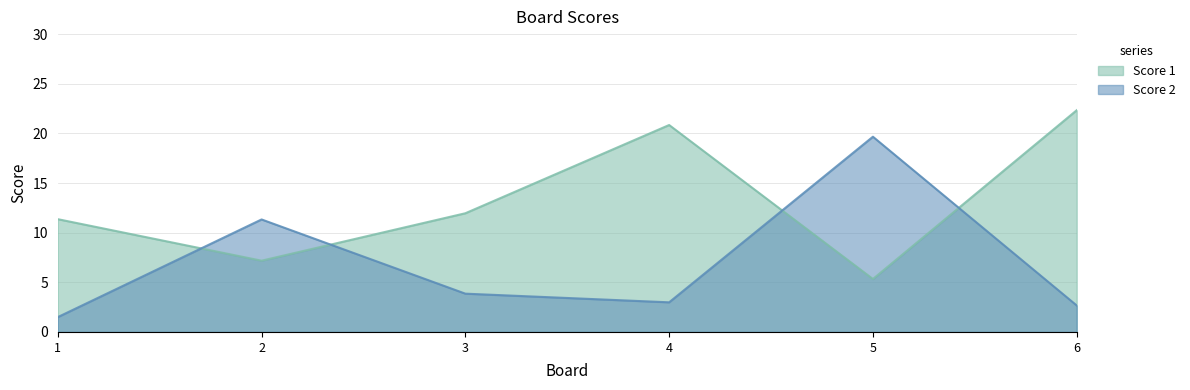

Is the value of Score 2 at 6 greater than the value of Score 1 at 4?

No